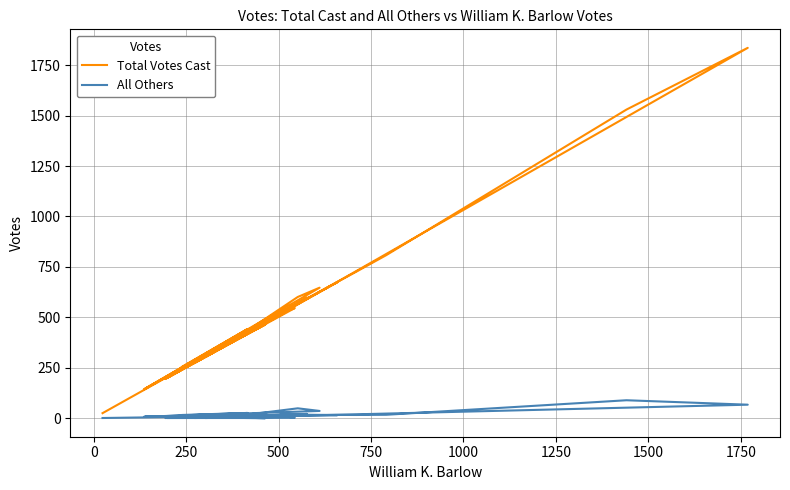

Does the chart display data point markers on the line(s)?

No